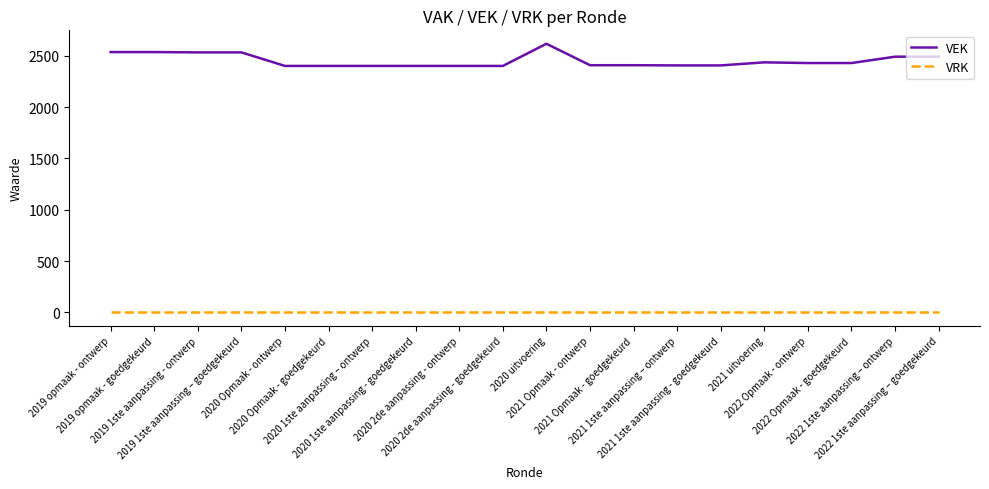

Rank the series by their maximum value, from highest to lowest.

VEK, VRK